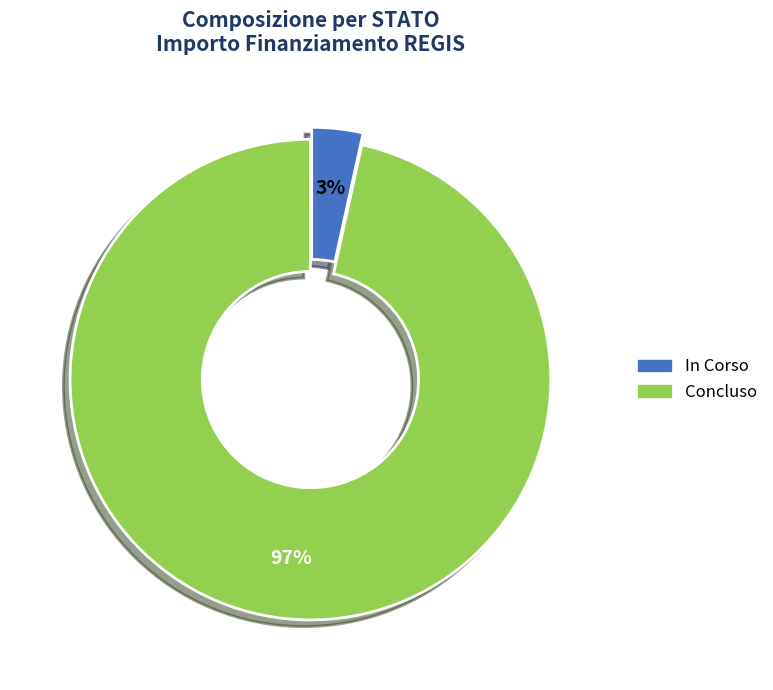

Combined, do In Corso and Concluso account for over 50%?

Yes